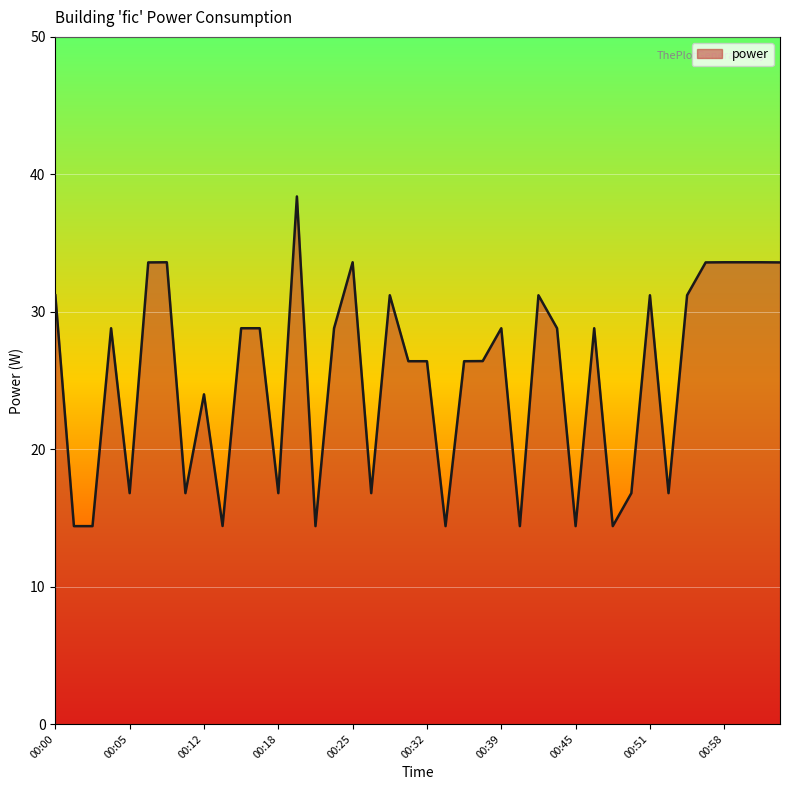

What is the difference between the maximum and minimum values?

24.0